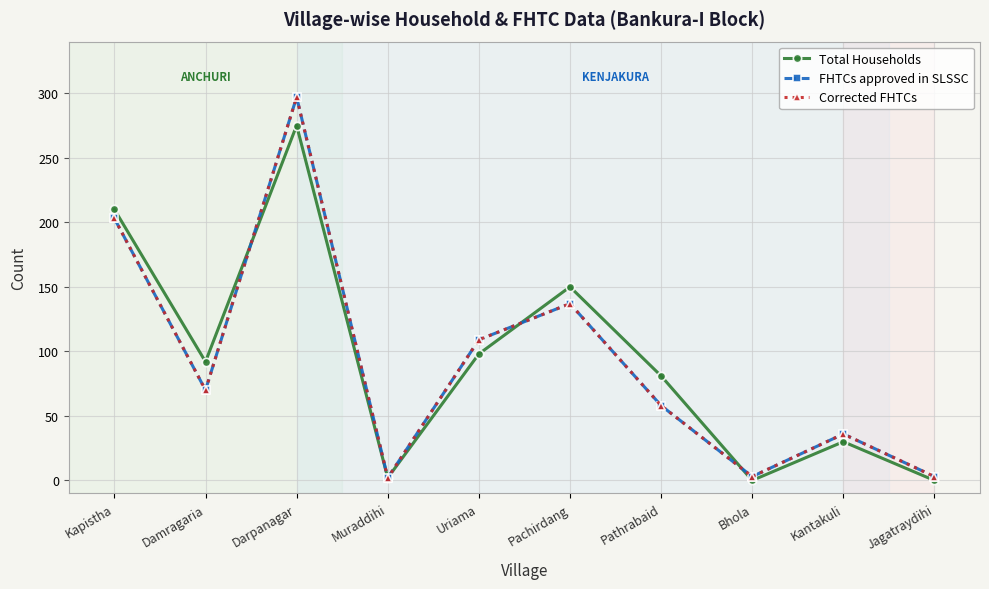

Is this an area chart (filled region under the line)?

No